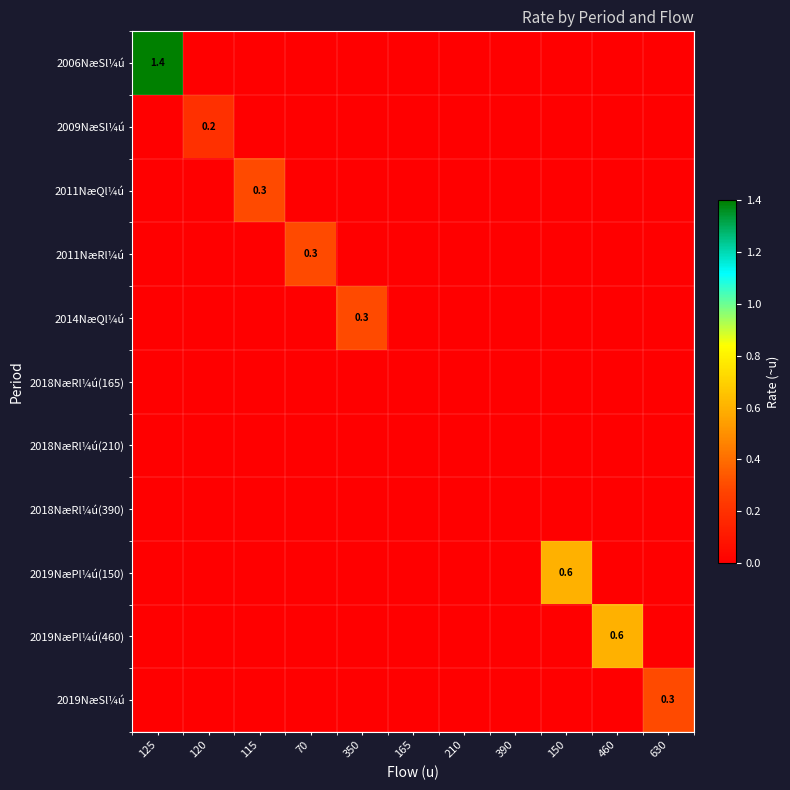

What is the total value across all series at 630?

0.3